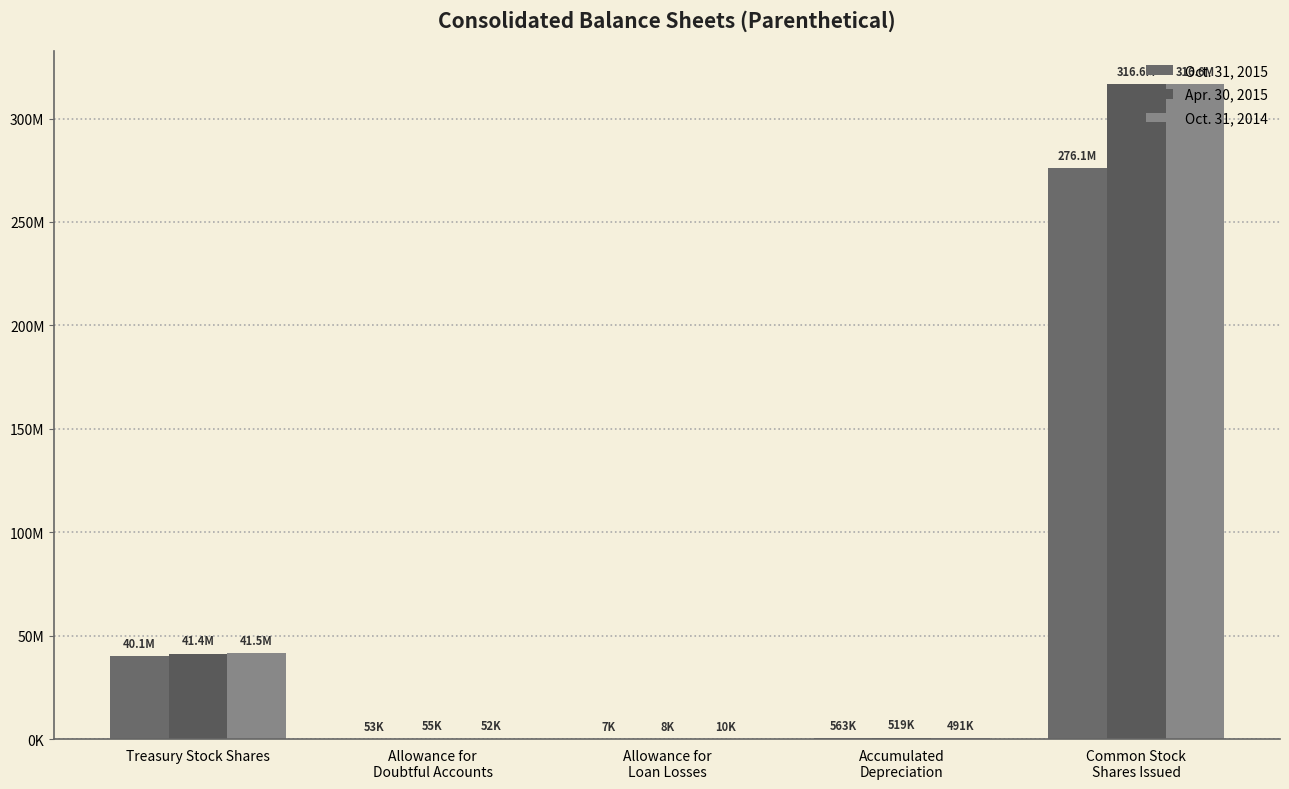

Does the chart contain stacked bars?

No